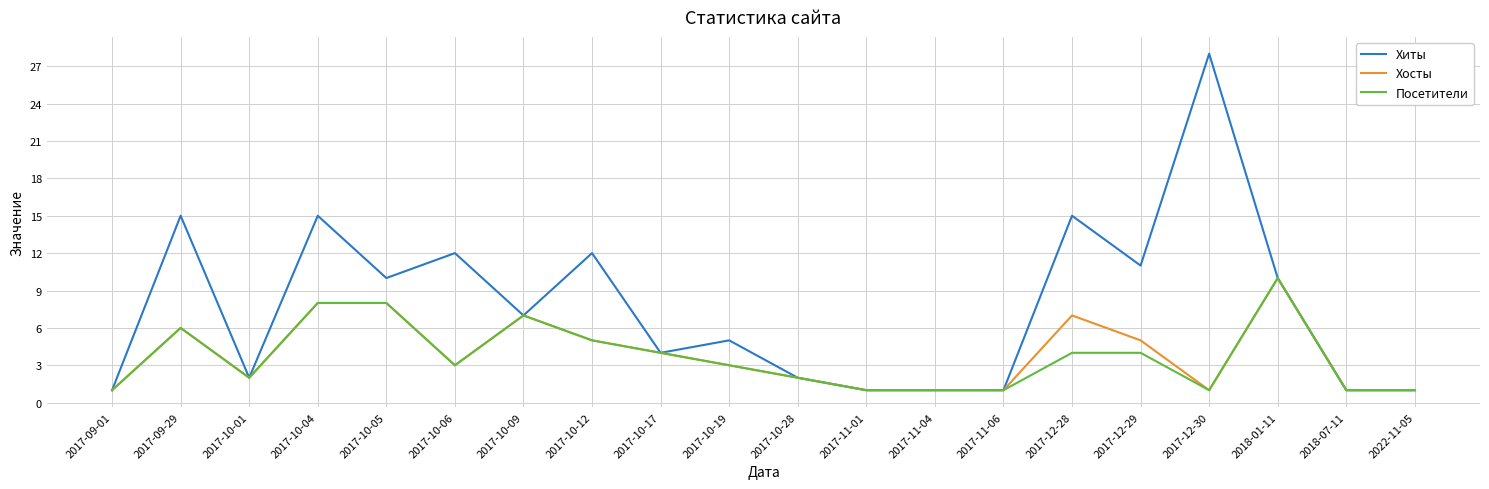

What is the difference between the highest and lowest values at 2017-12-30?

27